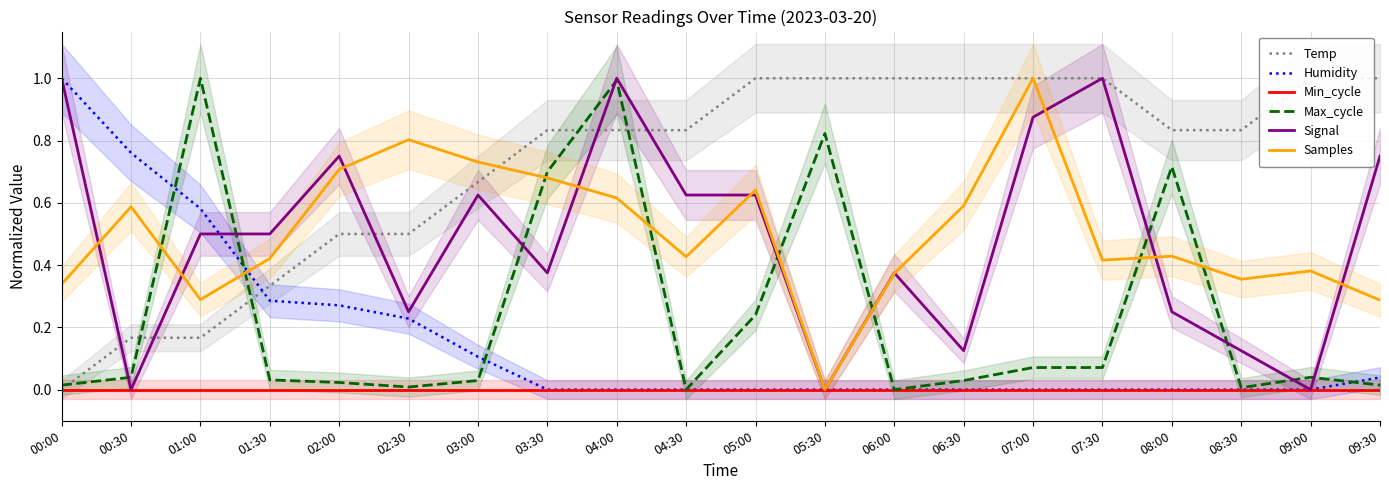

Is the value of Min_cycle at 09:00 greater than the value of Max_cycle at 09:30?

No